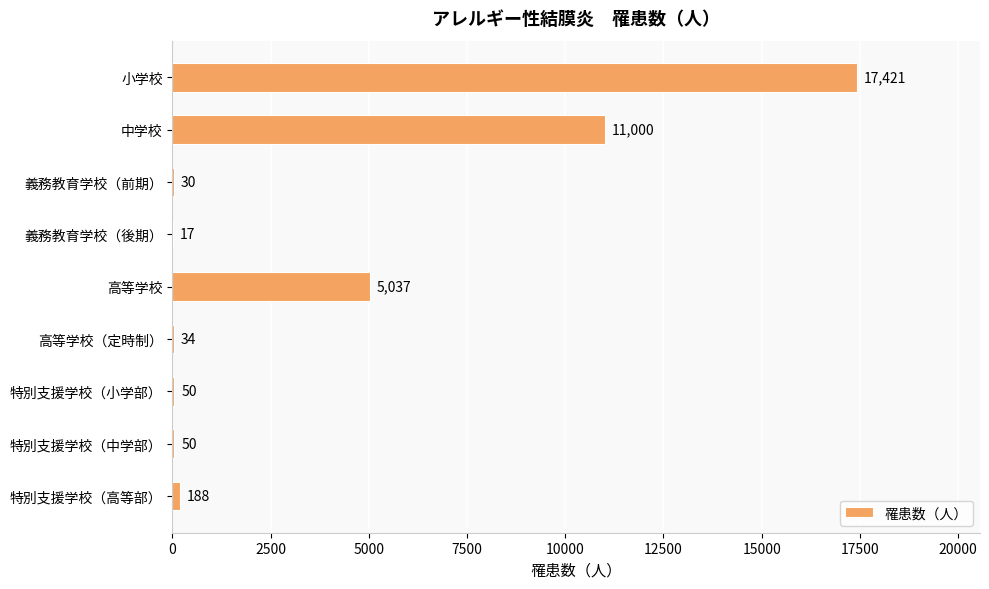

What is the maximum value shown in the chart?

17421